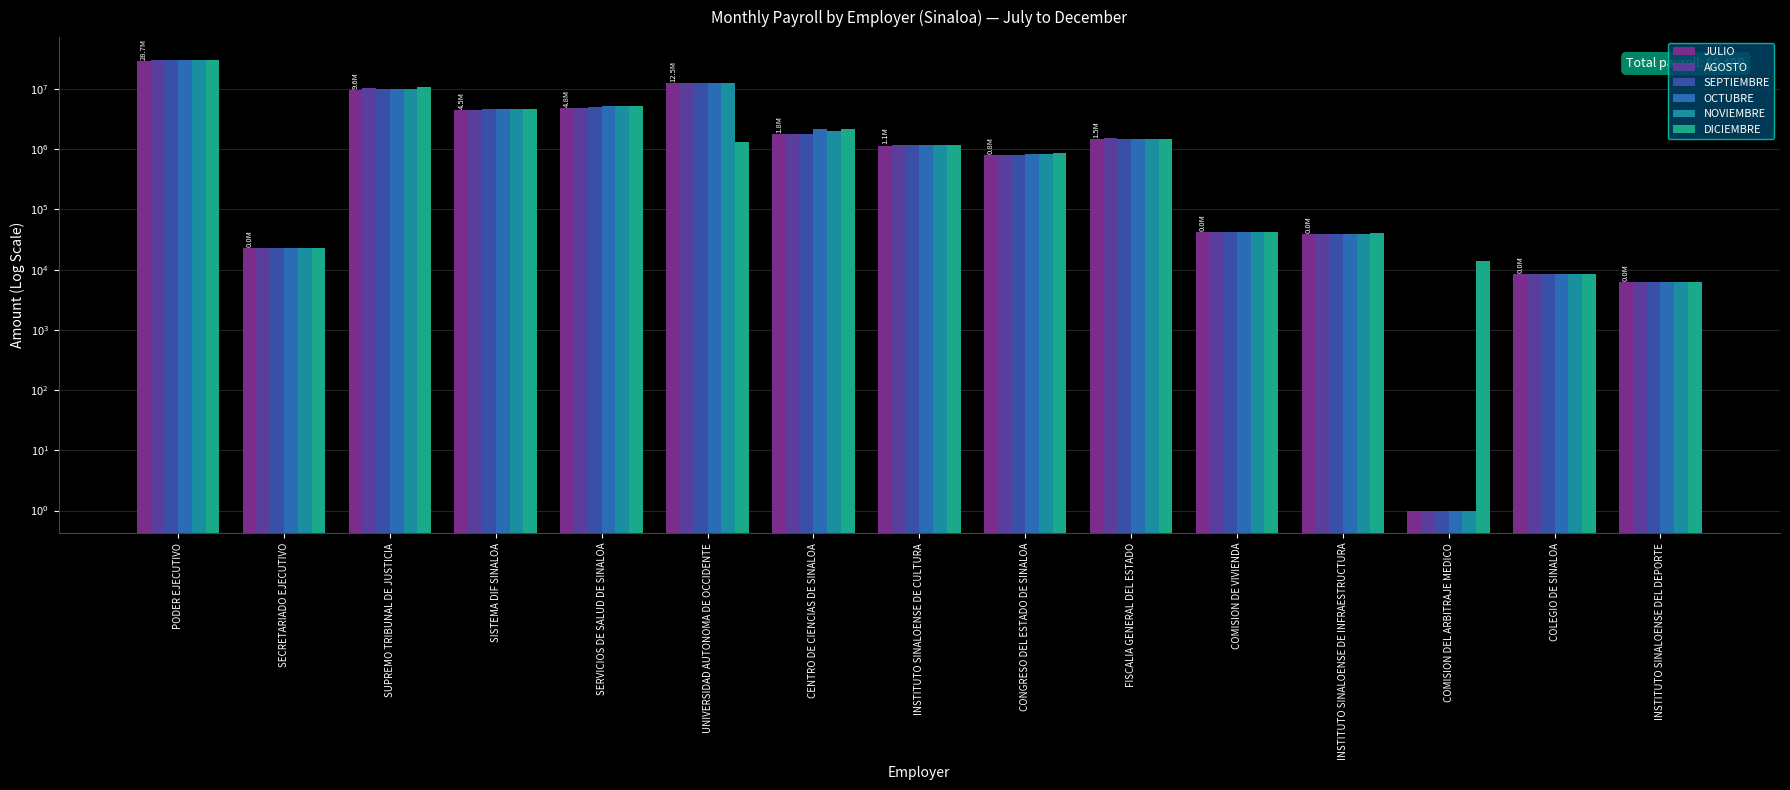

Which has a higher value, COMISION DEL ARBITRAJE MEDICO or CENTRO DE CIENCIAS DE SINALOA?

CENTRO DE CIENCIAS DE SINALOA